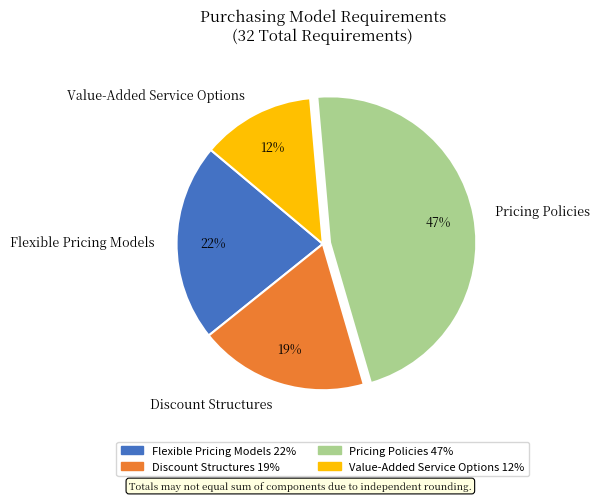

To the nearest percent, what percentage of the pie is Discount Structures?

19%